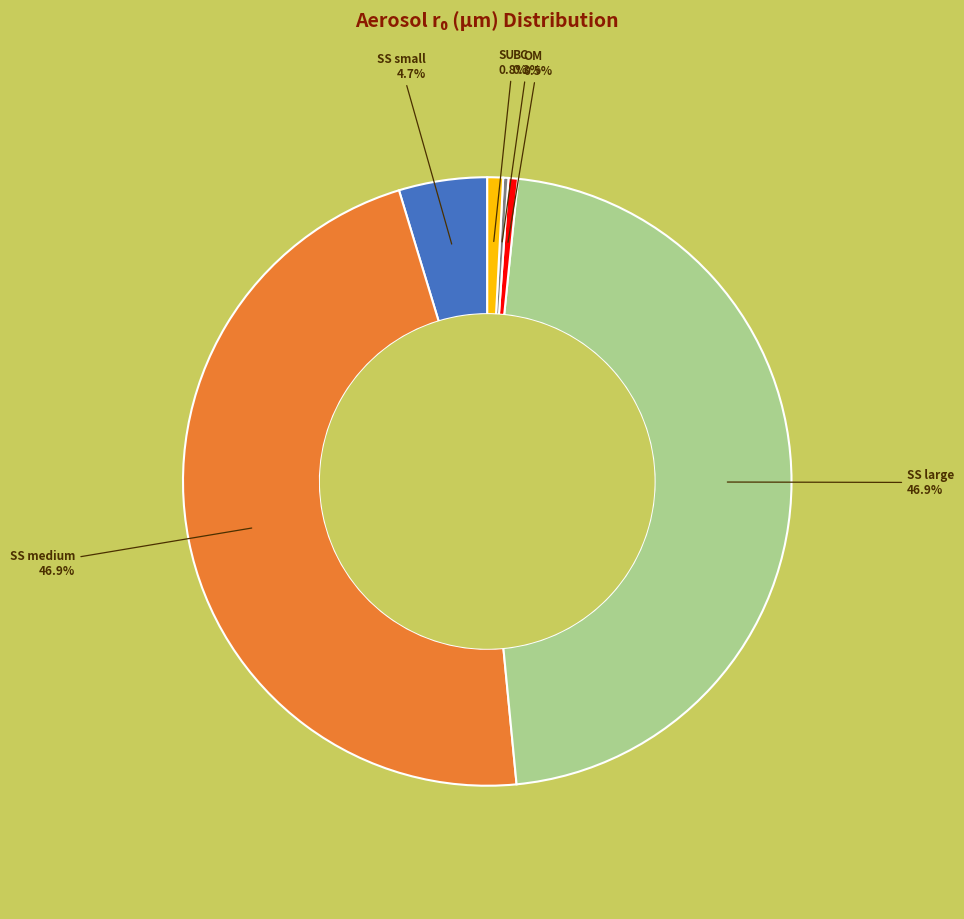

Which has a higher value, SS small or OM?

SS small